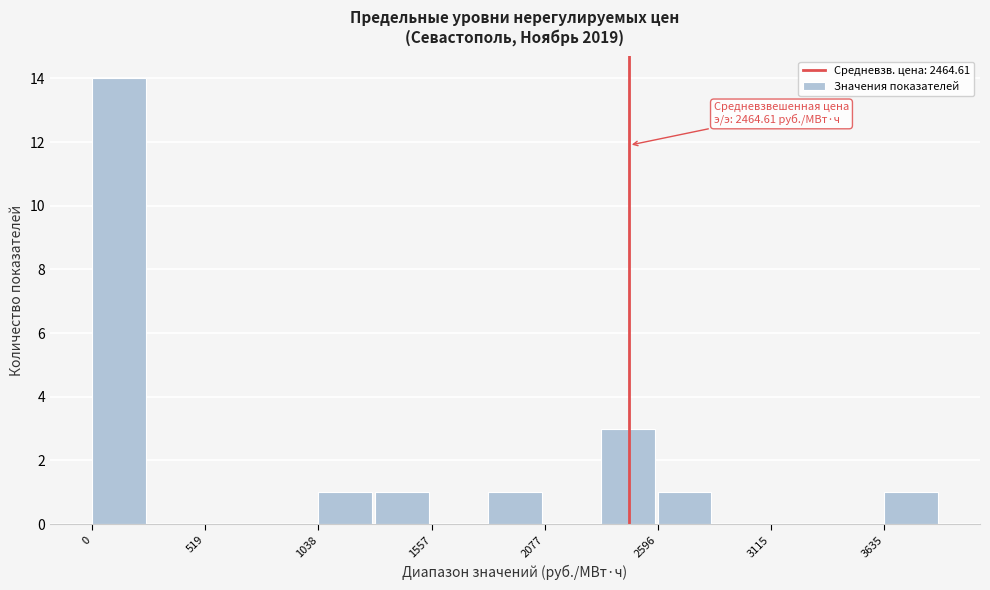

Around what value on the x-axis is the tallest bar? Give the approximate position of its centre, as read against the axis.

100